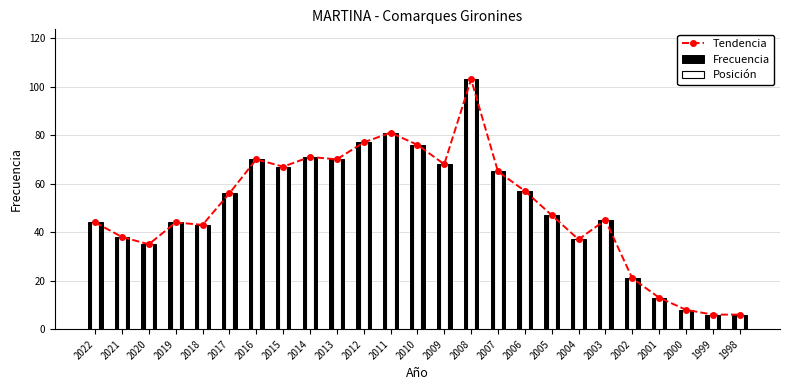

True or false: Frecuencia has a value of 44.0 at 2019.

True